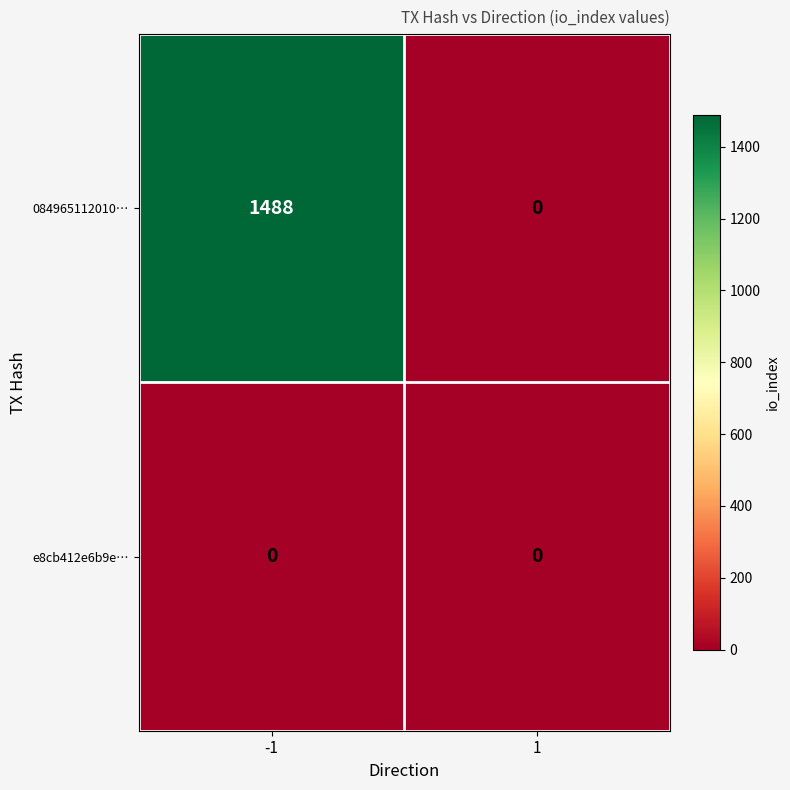

Between -1 and 1, which series saw the biggest shift?

084965112010…